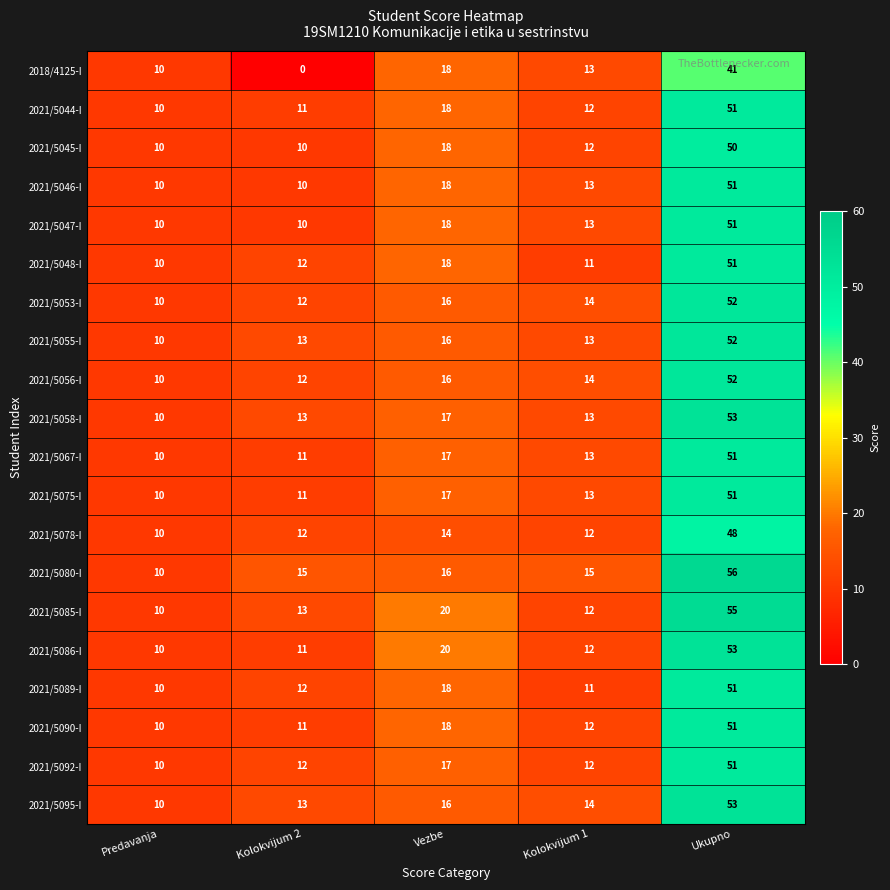

What is the spread (max minus min) of values at Vezbe?

6